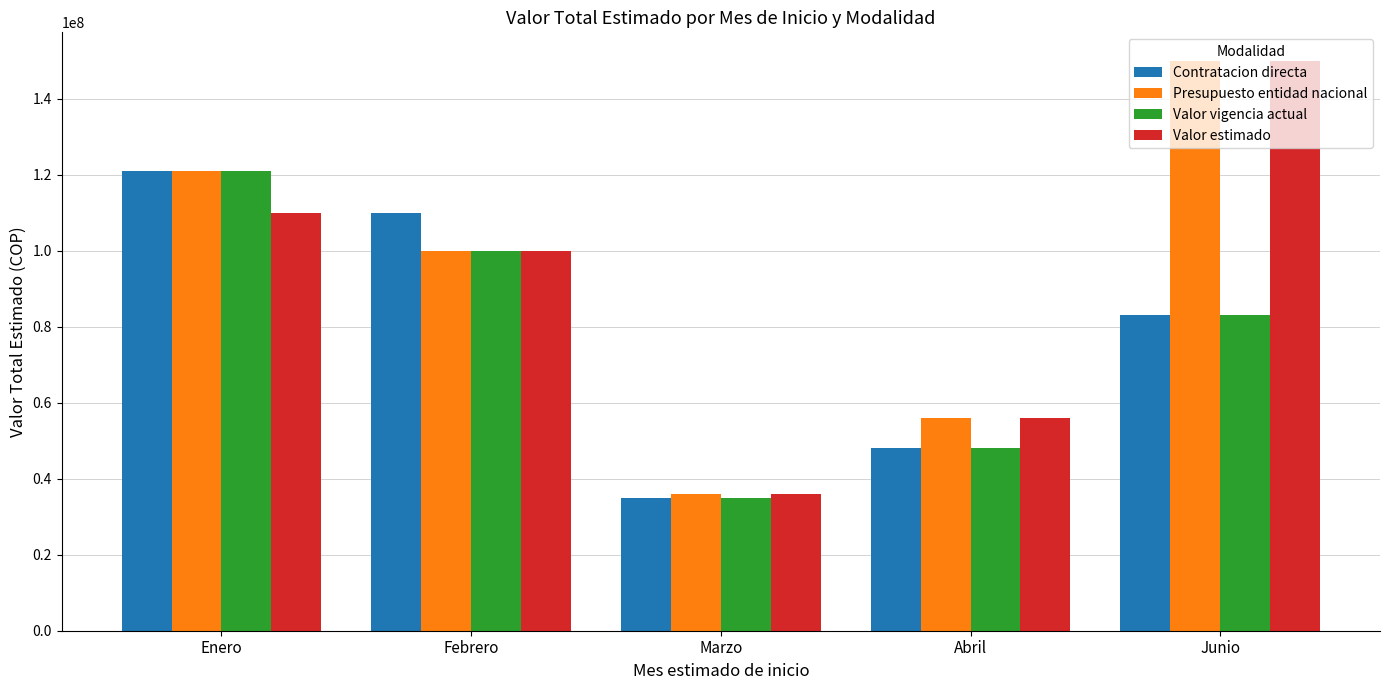

How many bars are there in each group?

4